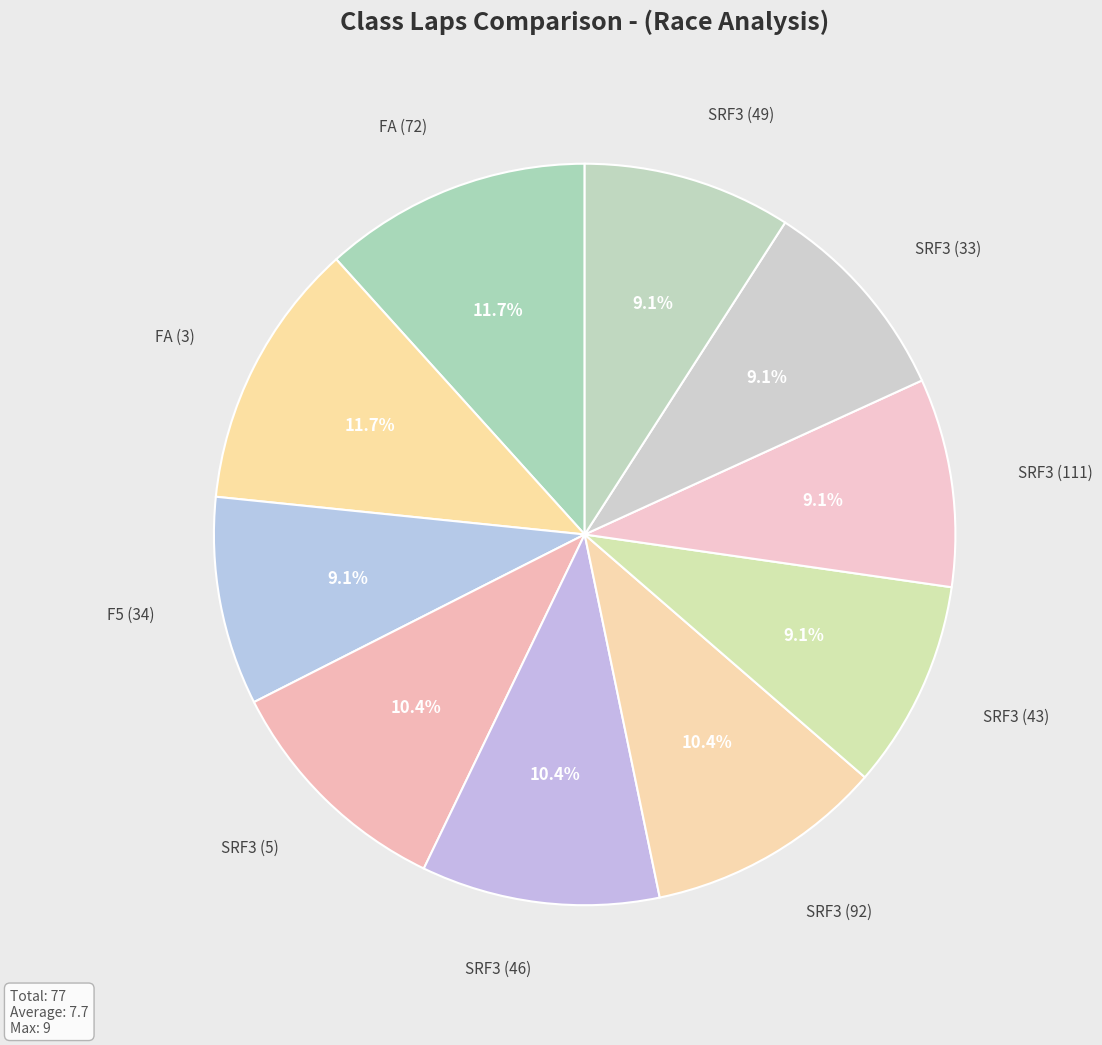

Between SRF3 (46) and SRF3 (49), which is larger?

SRF3 (46)